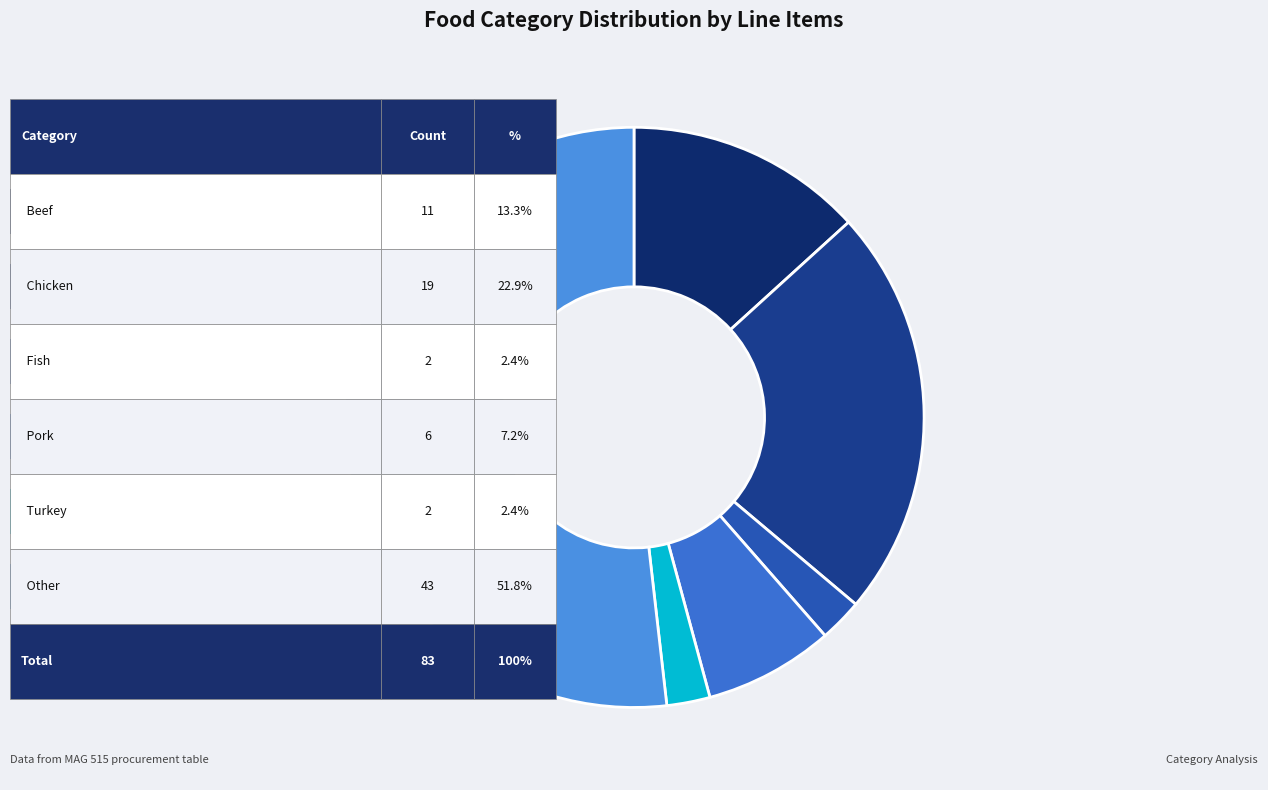

Is there a majority slice in this chart?

Yes